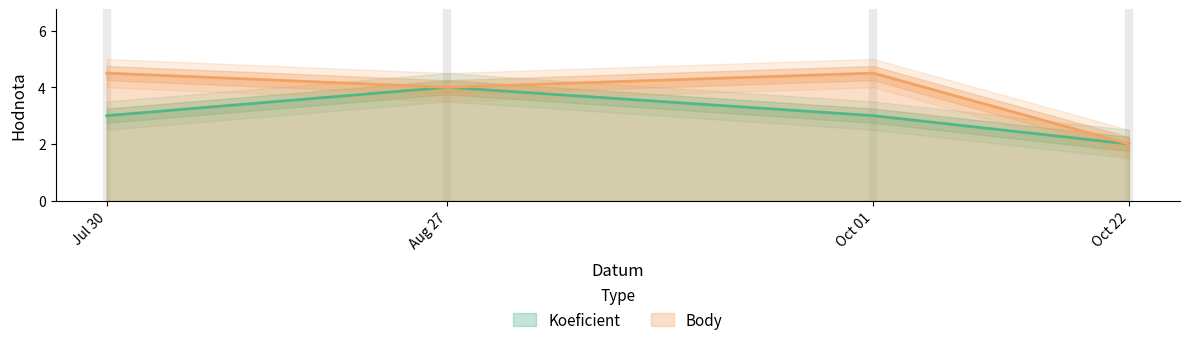

How many distinct data groups are displayed?

2